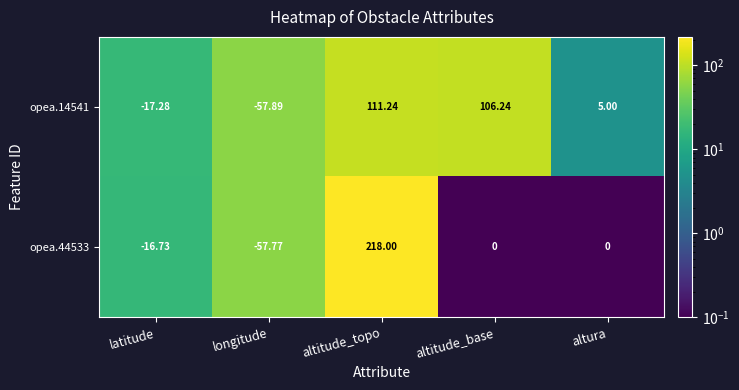

At how many categories does at least one series exceed 88?

2